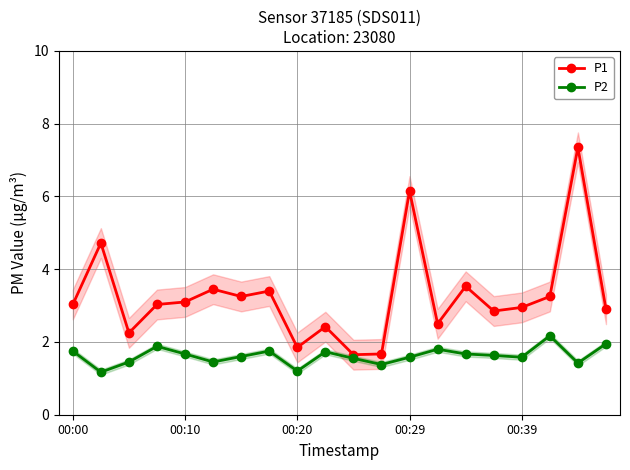

Read the P2 value at 11.

1.4